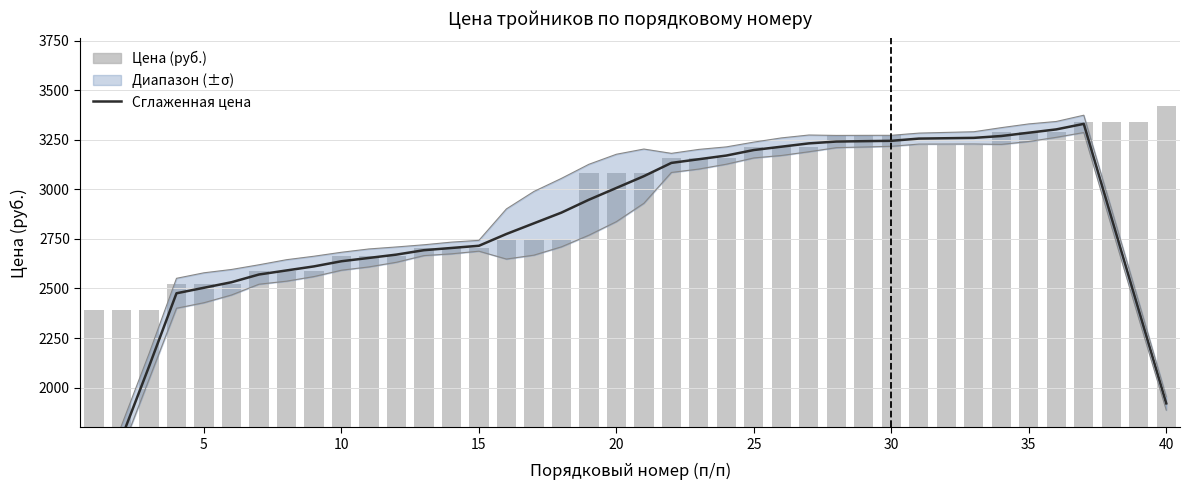

Which series has the largest range (max minus min)?

Сглаженная цена